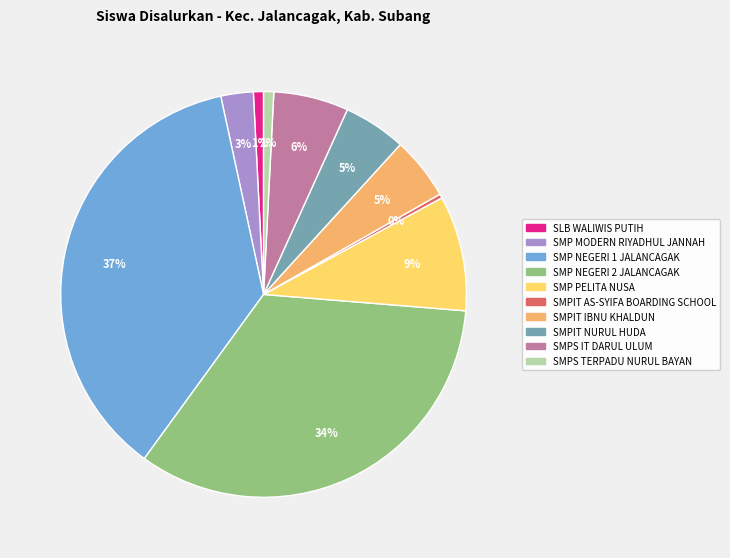

To the nearest percent, what is the difference between the SMPS IT DARUL ULUM and SMP PELITA NUSA slice percentages?

3%